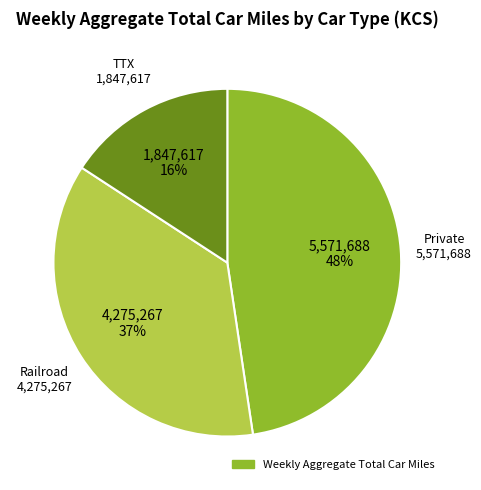

Is there a majority slice in this chart?

No